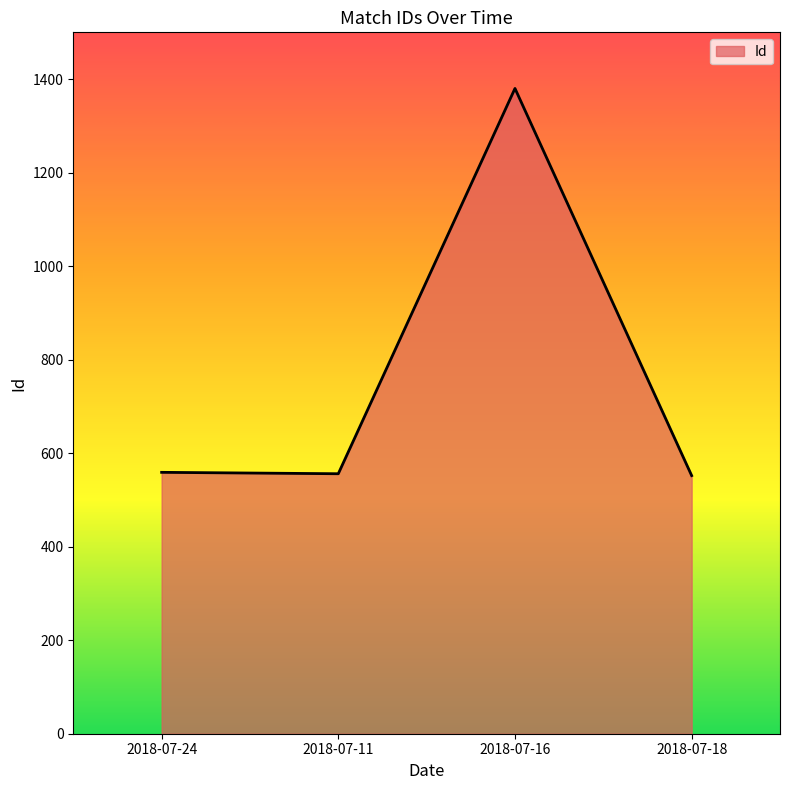

What is the change in value from 2018-07-24 to 2018-07-16?

+821